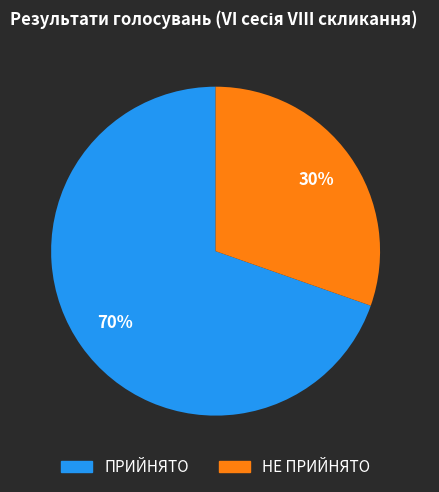

Is the sum of ПРИЙНЯТО and НЕ ПРИЙНЯТО greater than half?

Yes